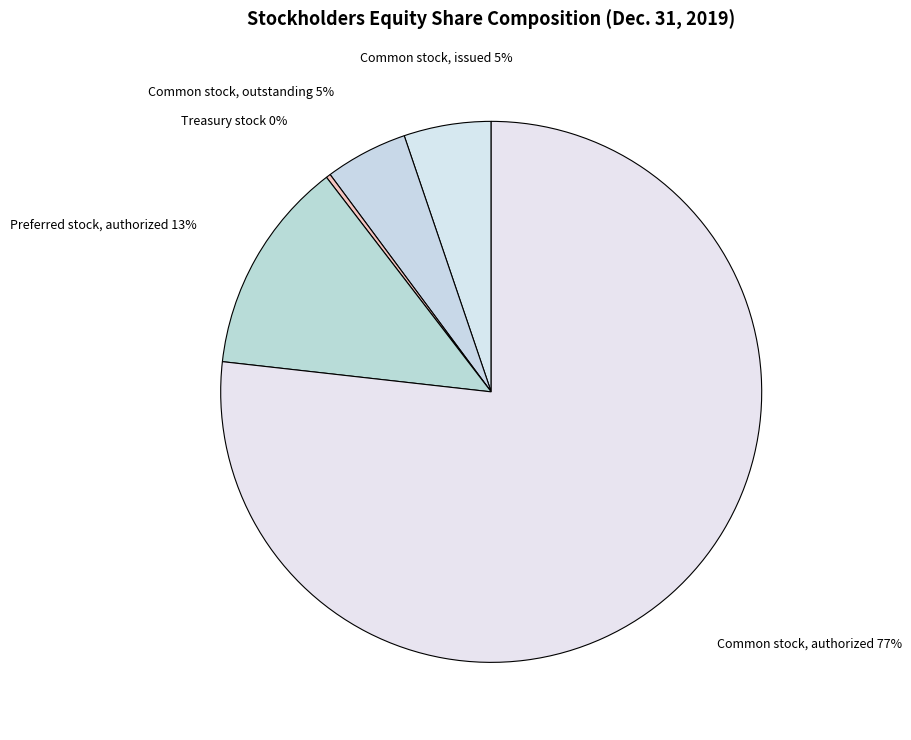

To the nearest percent, what portion does Common stock, authorized represent?

77%